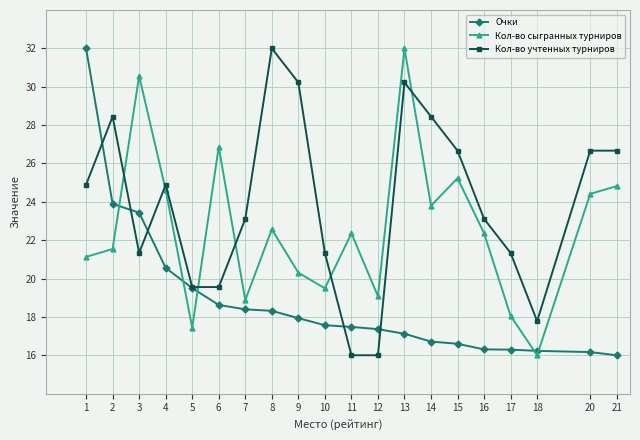

Which series has the largest total across all categories?

Кол-во учтенных турниров